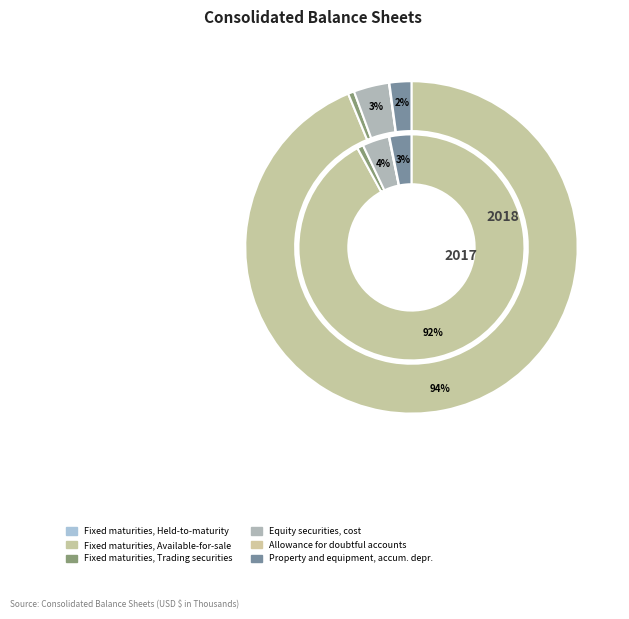

Rank the series at 3 from highest to lowest value.

values_2018, values_2017